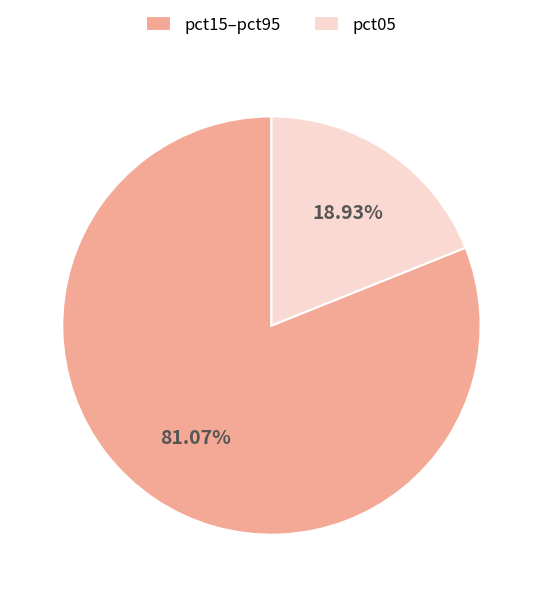

Is there any slice that represents more than half of the pie?

Yes